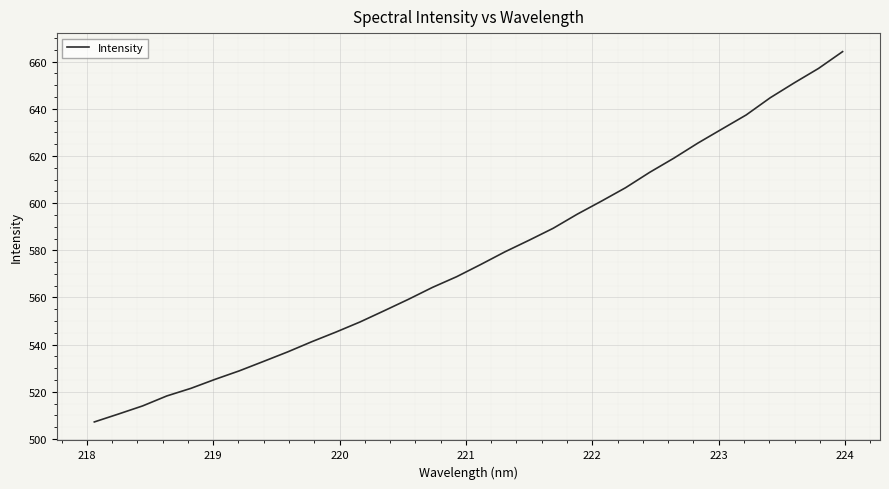

What is the smallest value displayed?

507.2